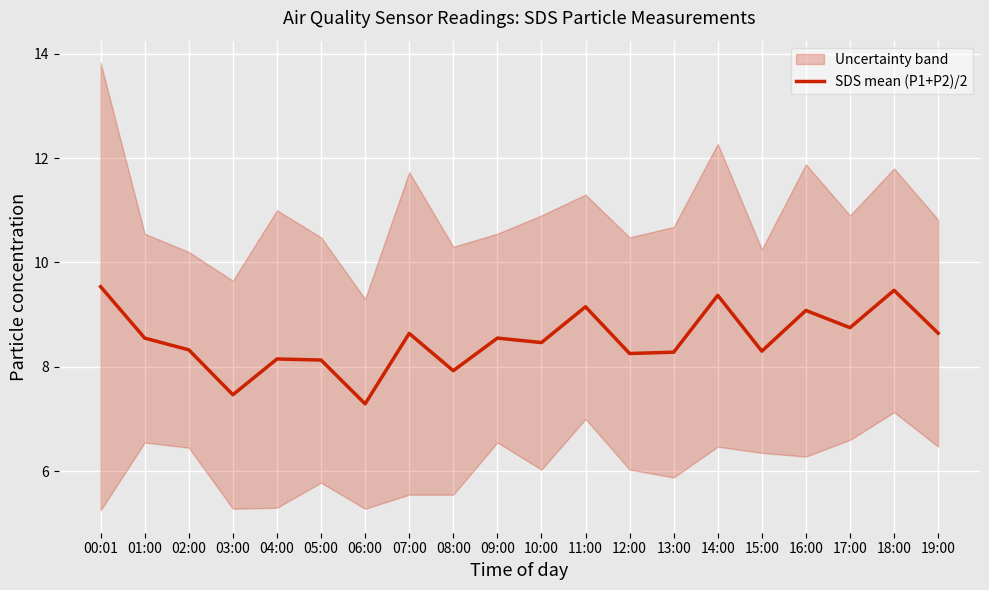

What is the value of the 8th point from the left?

8.6